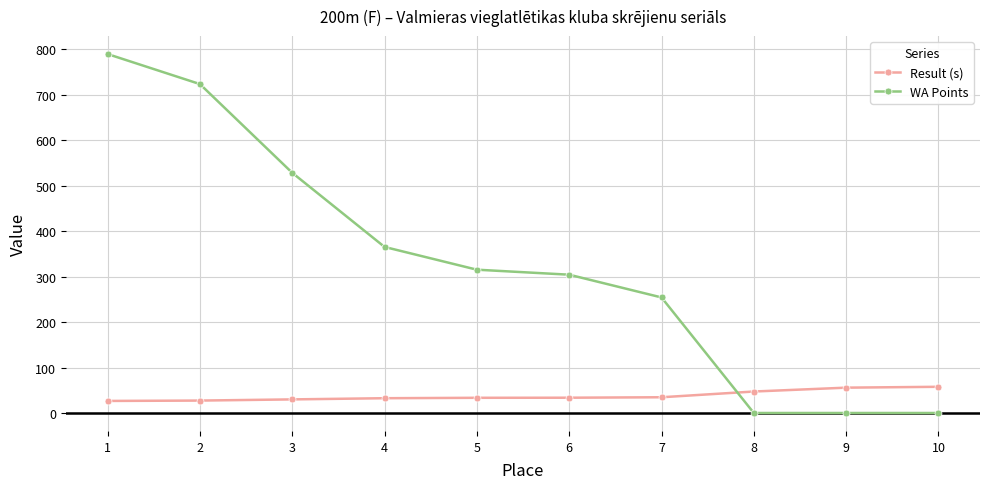

Read the WA Points value at 2.

723.0